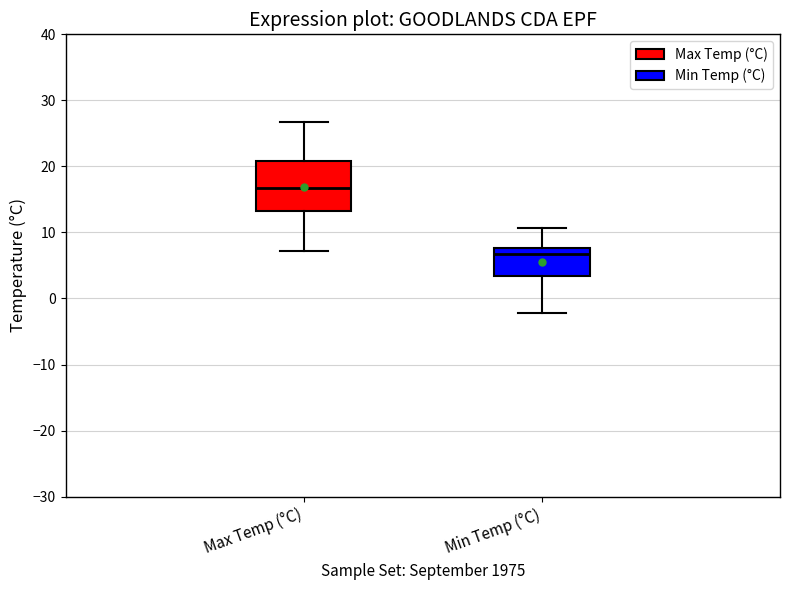

Which box has the lowest median line?

Min Temp (°C)